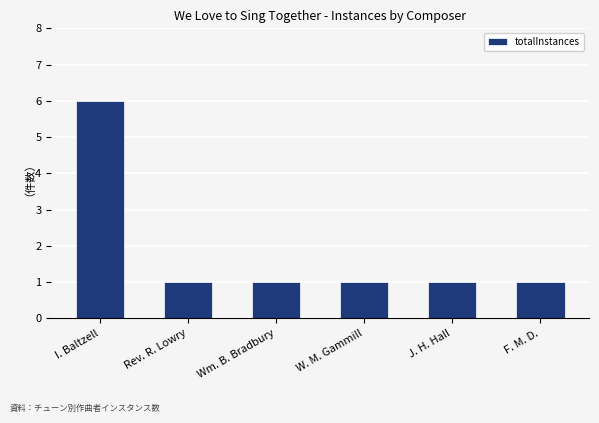

Which category has the highest value across all series?

I. Baltzell